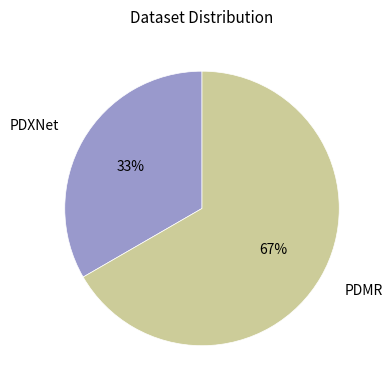

What is the largest slice in the pie chart?

PDMR